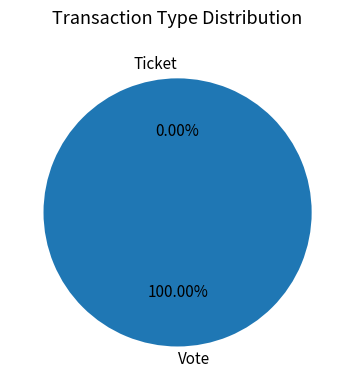

How much of the chart is everything except Ticket?

100.0%